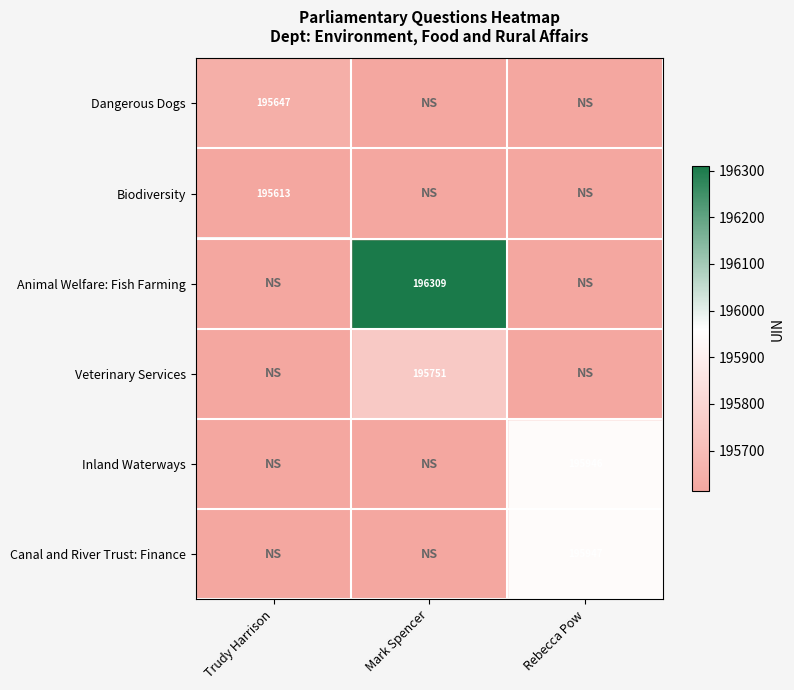

True or false: Veterinary Services has a value of 283238.2 at Mark Spencer.

False